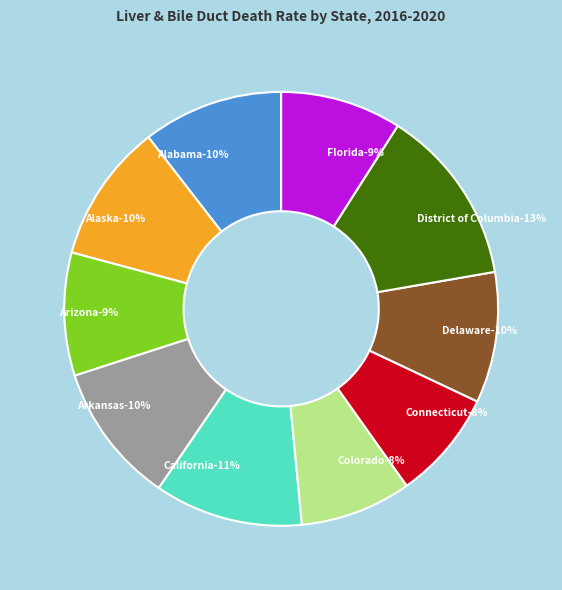

Does Delaware represent more than half of the total?

No